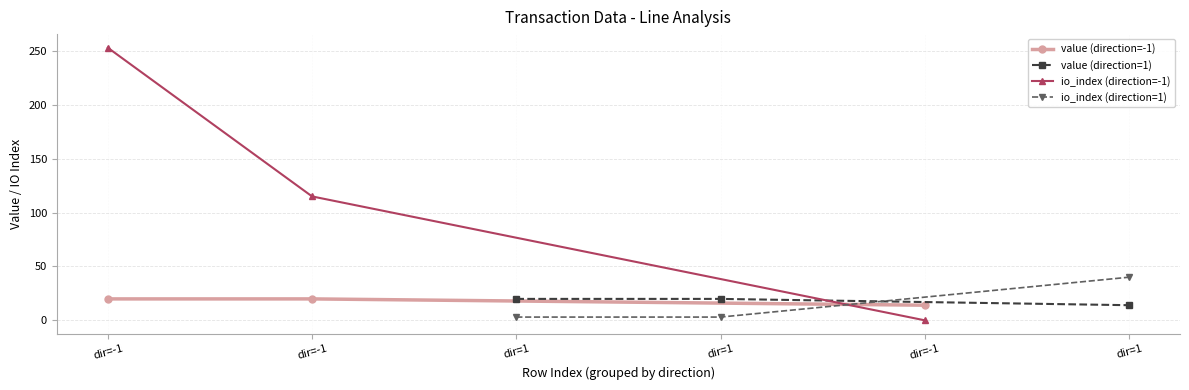

At how many categories does at least one series exceed 101?

2